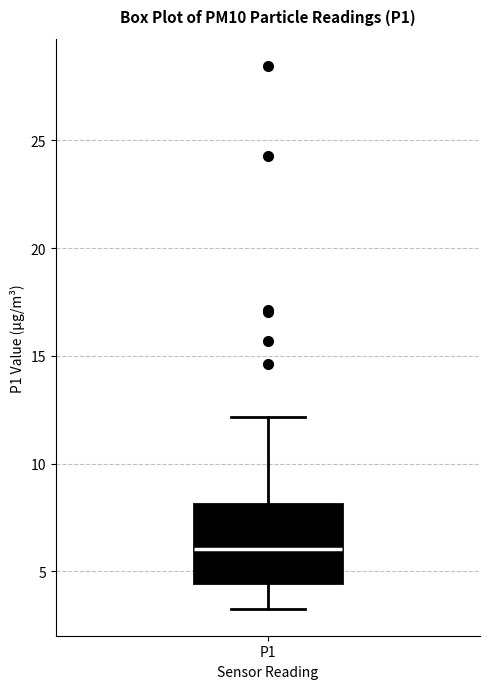

Where is the lower edge of the box for P1 on the y-axis? The values are not printed on the chart, so give them approximately, as read against the axis.

4.5